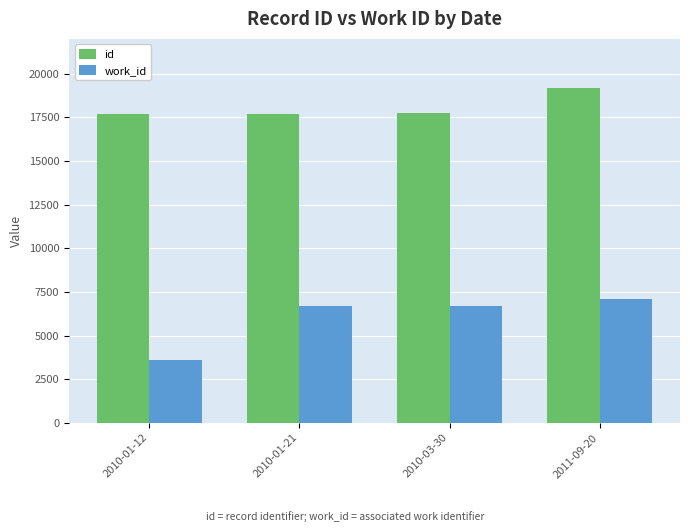

Read the id value at 2010-01-12.

17667